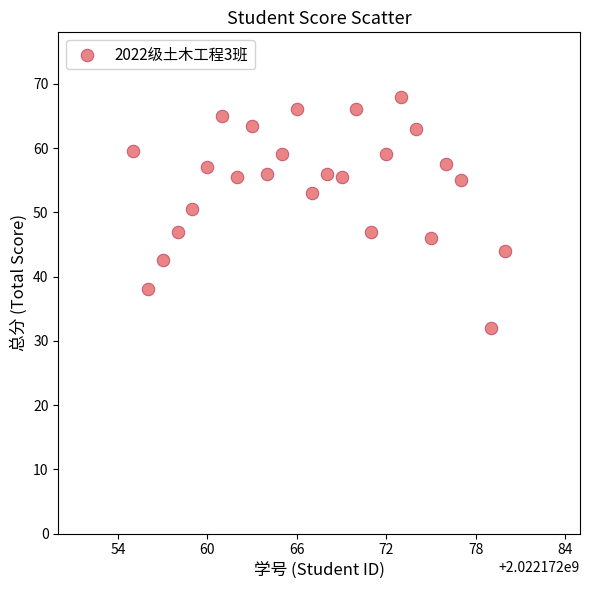

What is the range of X values (max minus min)?

25.0